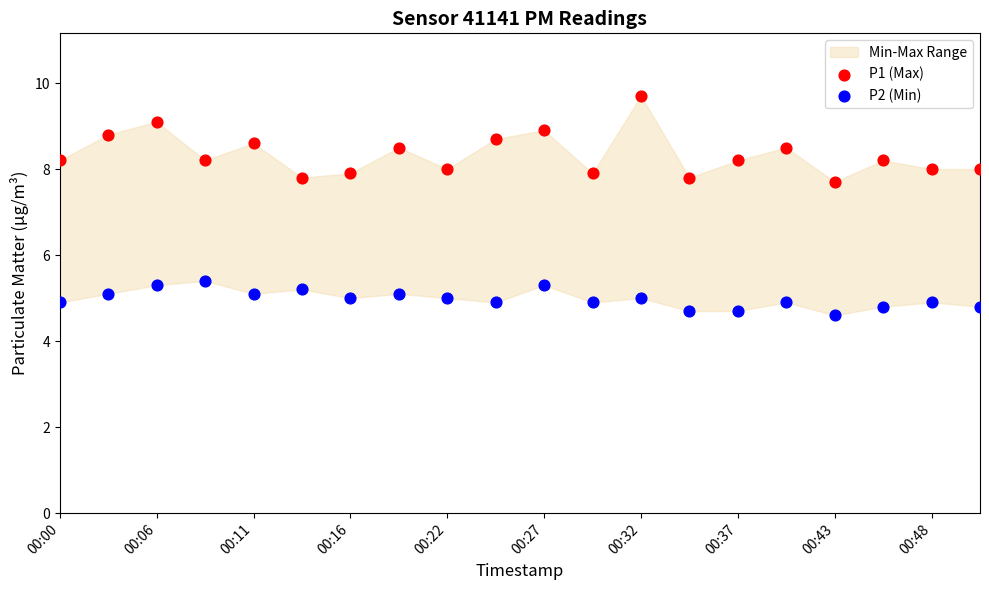

Across all data points, what is the range of Y values (max minus min)?

5.1